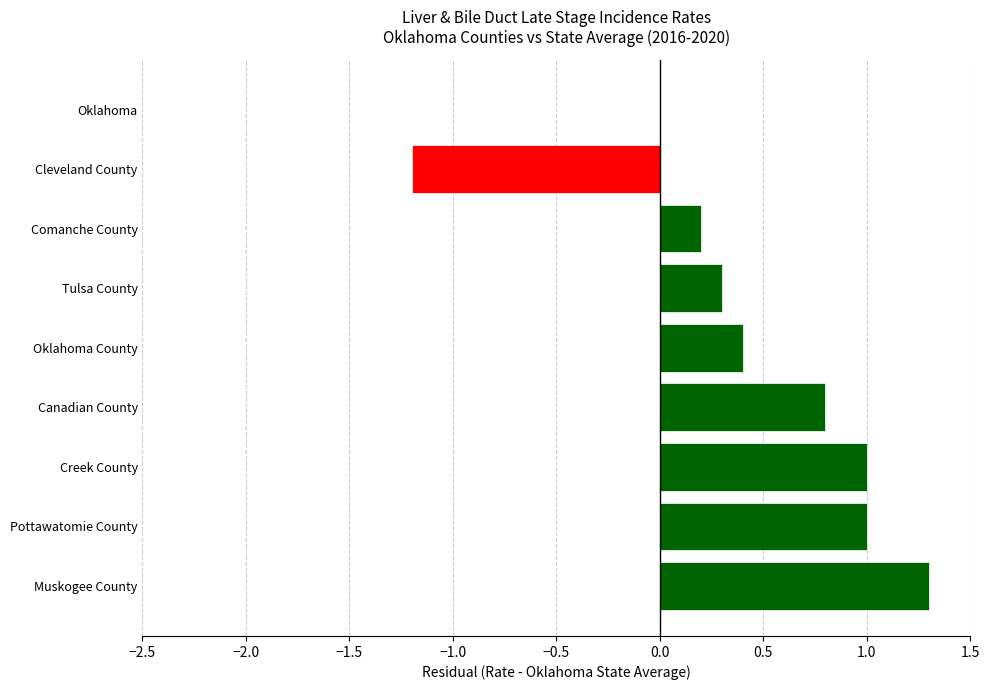

Where is the data nearest to the value 0?

Oklahoma